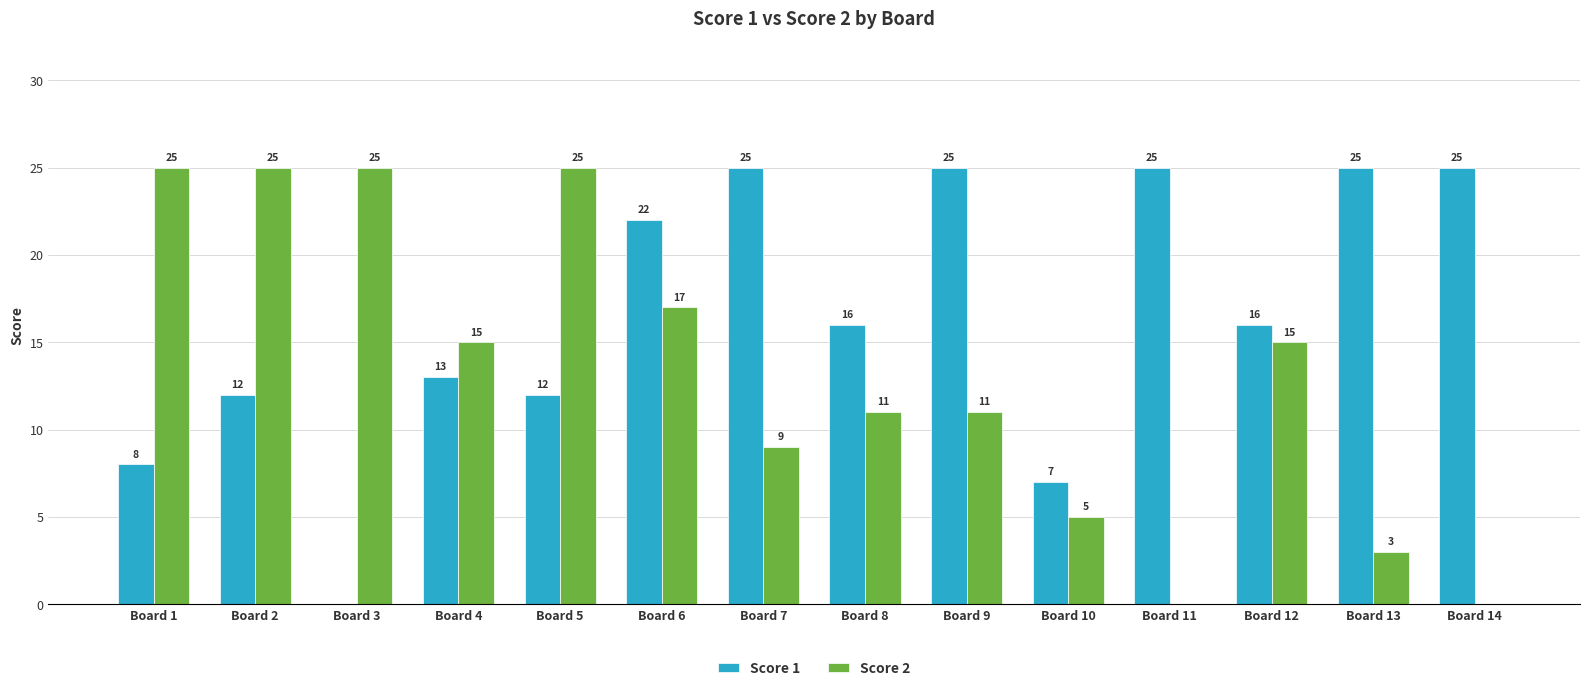

Between Board 2 and Board 11, which series saw the biggest shift?

Score 2